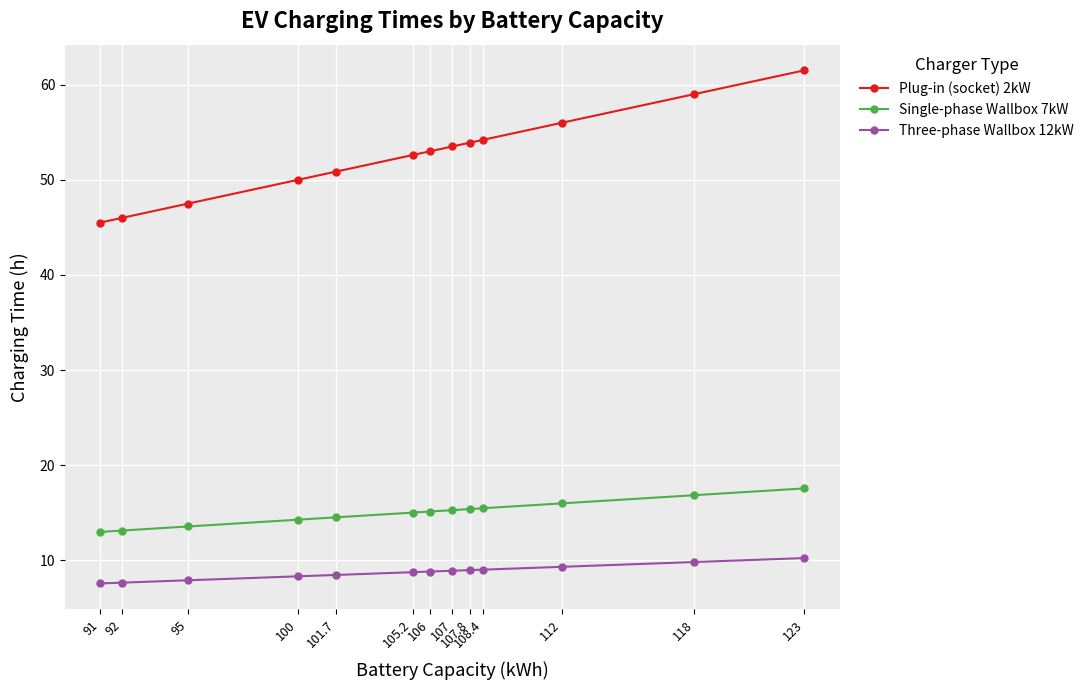

What is the sum of all Single-phase Wallbox 7kW values?

195.3